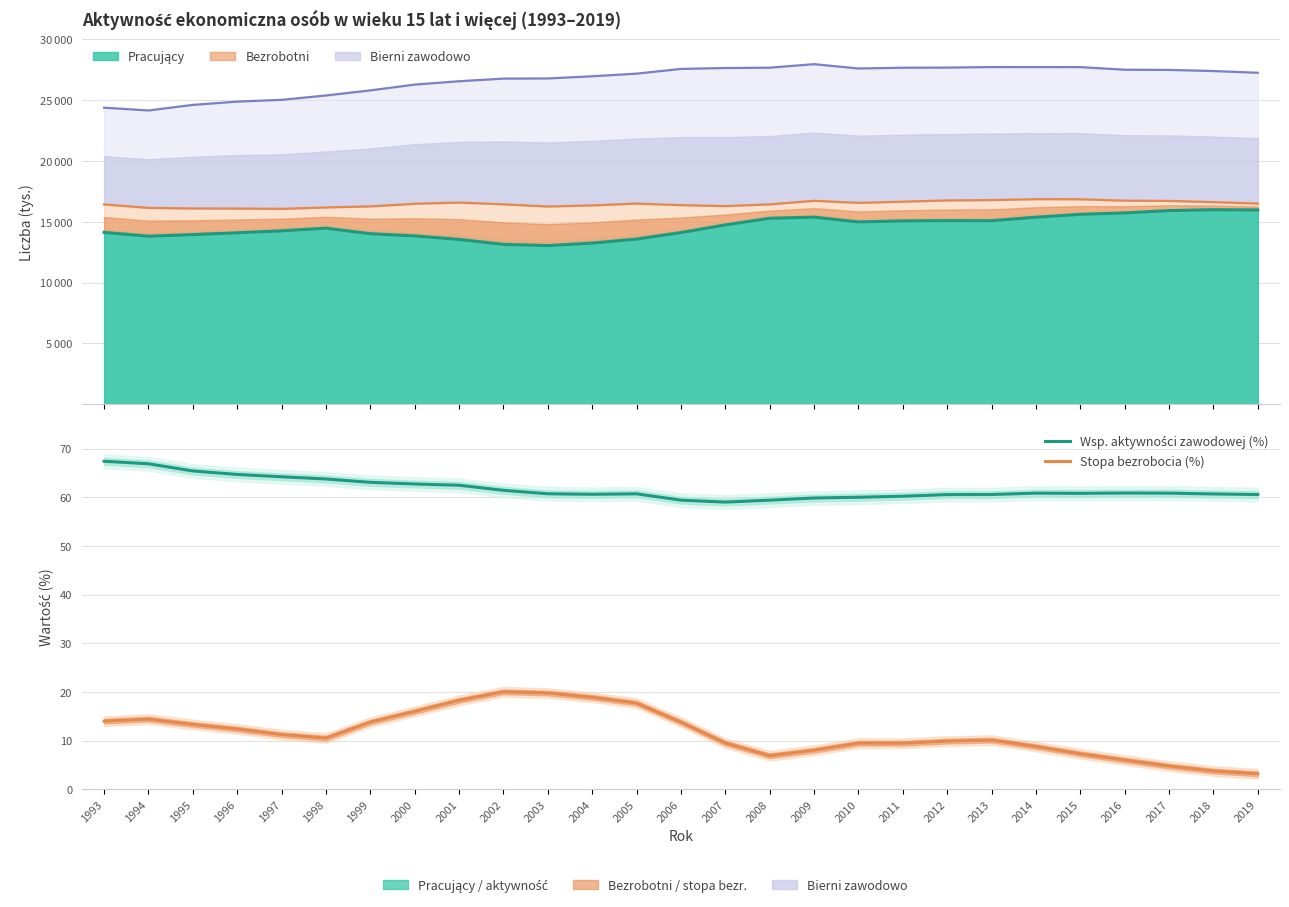

The Wsp. aktywności zawodowej (%) series shows 103.9 at 2009. True or false?

False